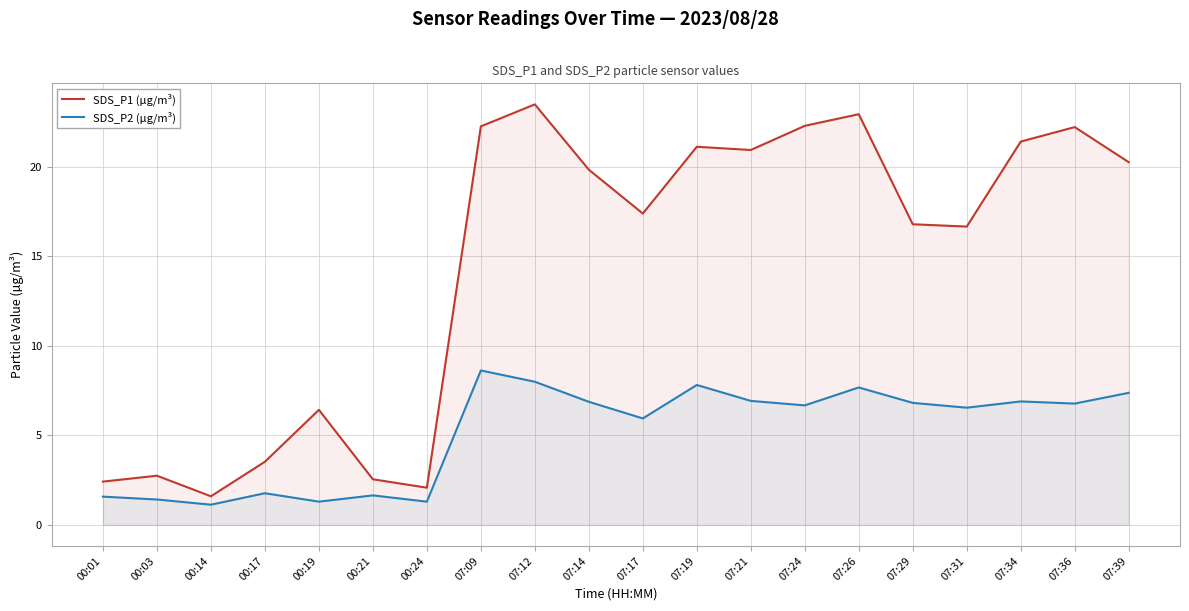

At which label is SDS_P1 (µg/m³) closest to 12?

07:31